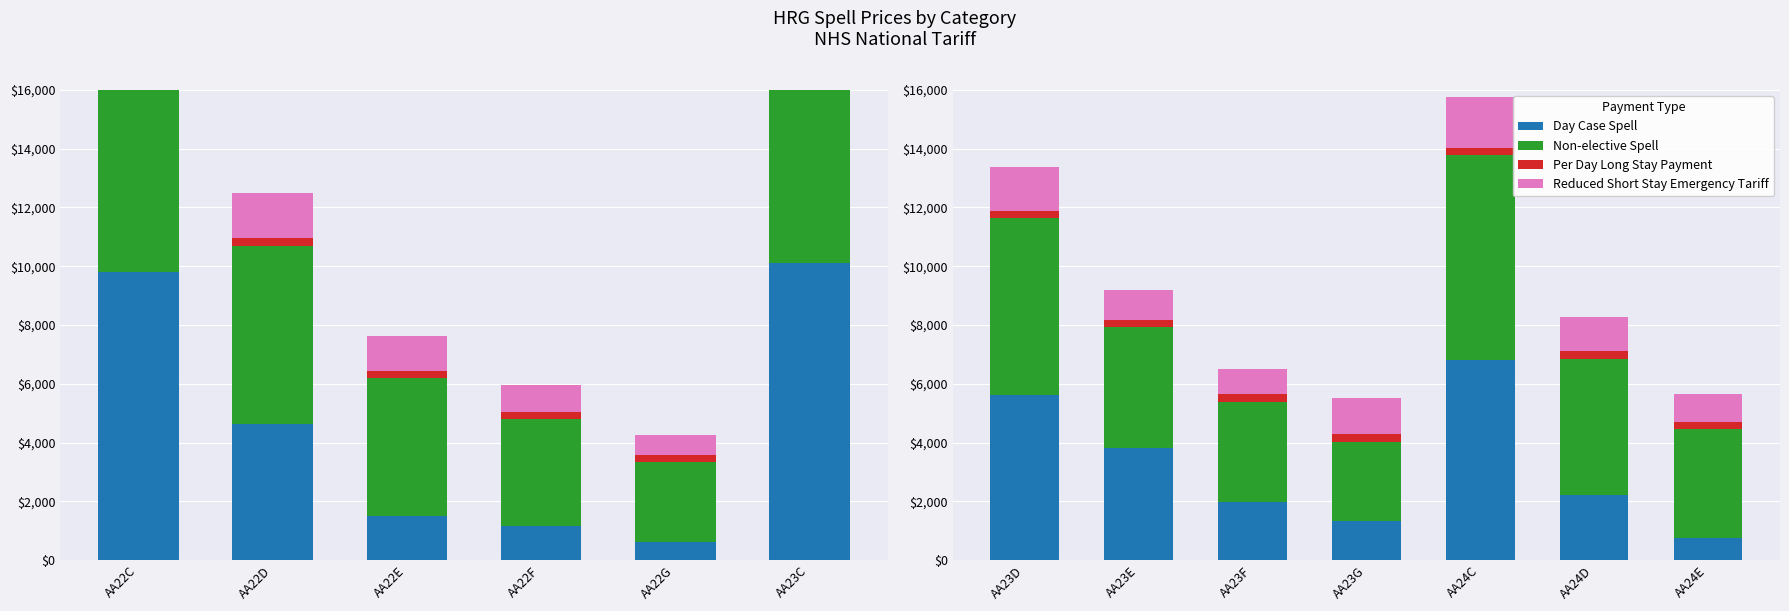

True or false: Per Day Long Stay Payment has a value of 148 at AA23G.

False